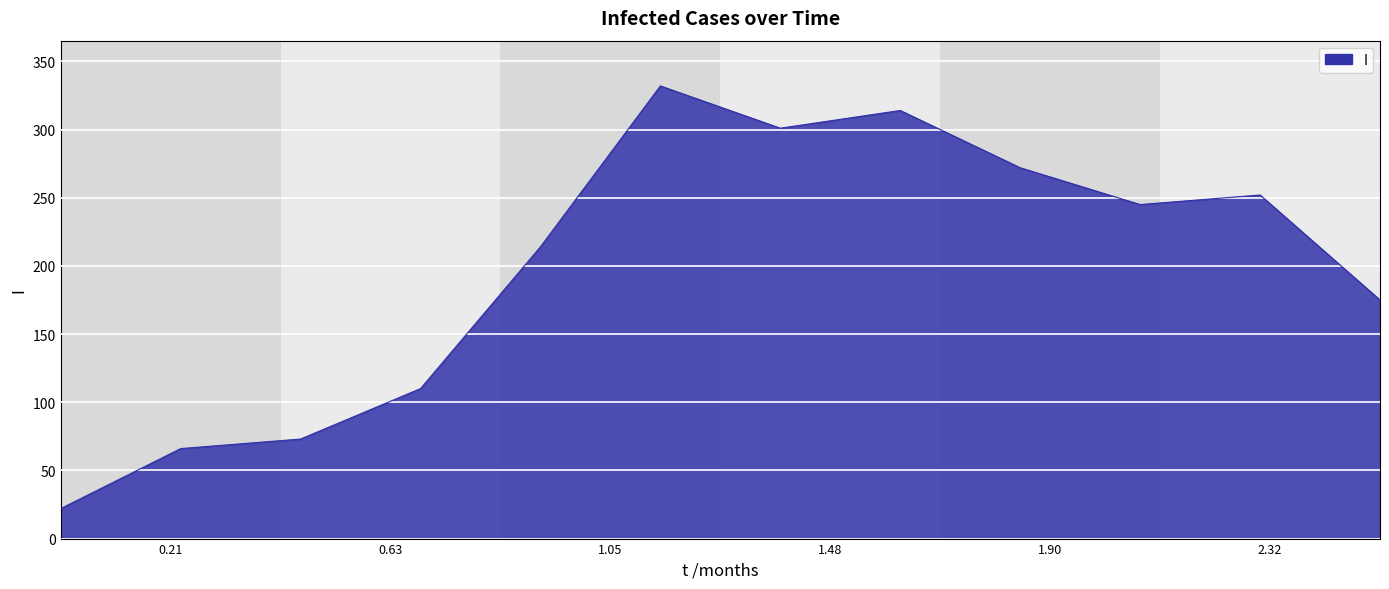

What is the maximum value shown in the chart?

332